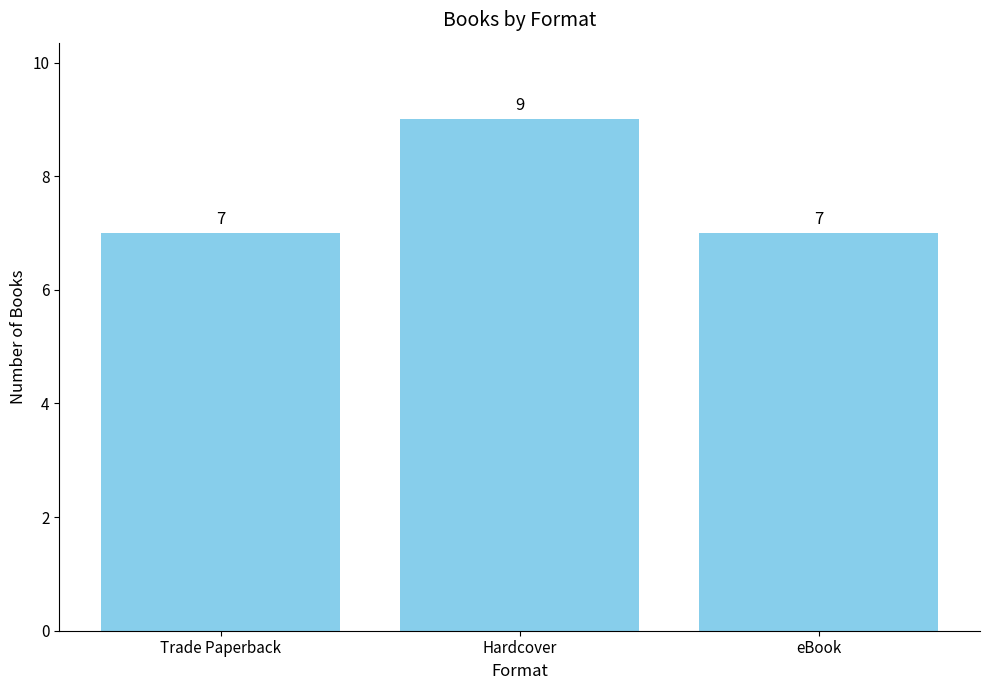

What is the smallest value displayed?

7